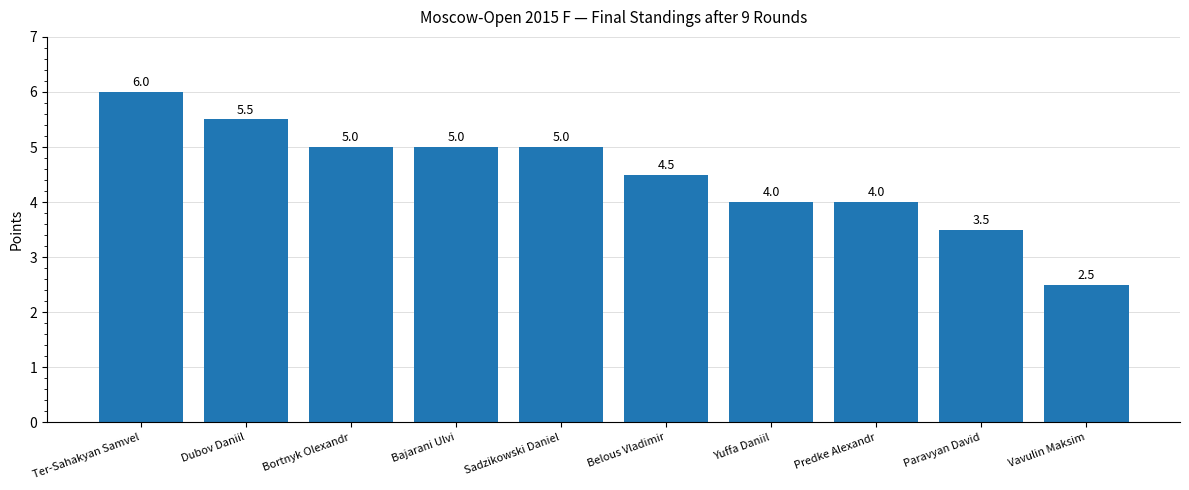

Where does the data first go above 5?

Ter-Sahakyan Samvel